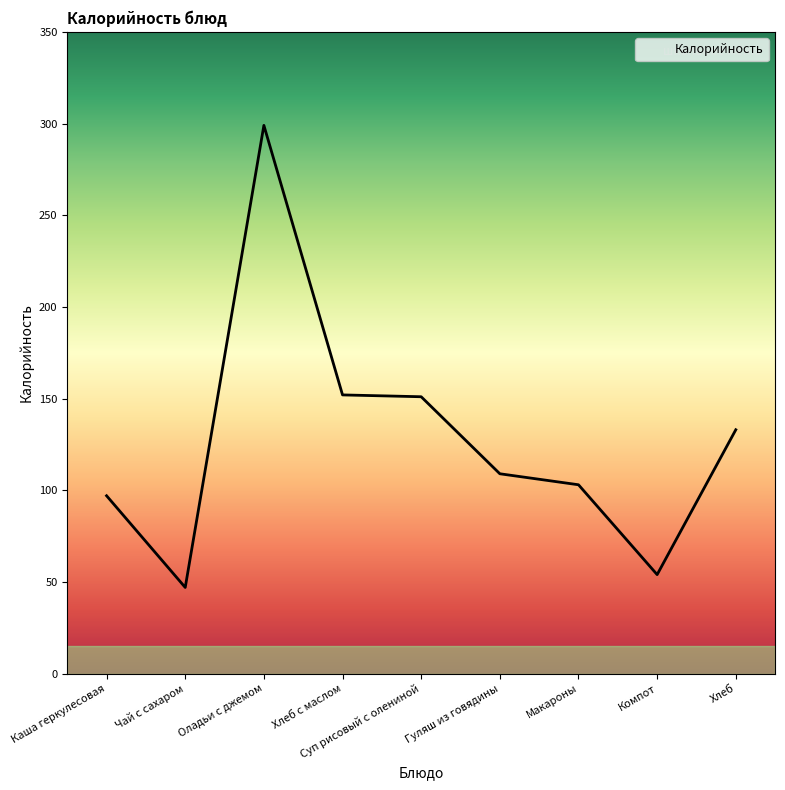

True or false: the data shows 229 at Суп рисовый с олениной.

False